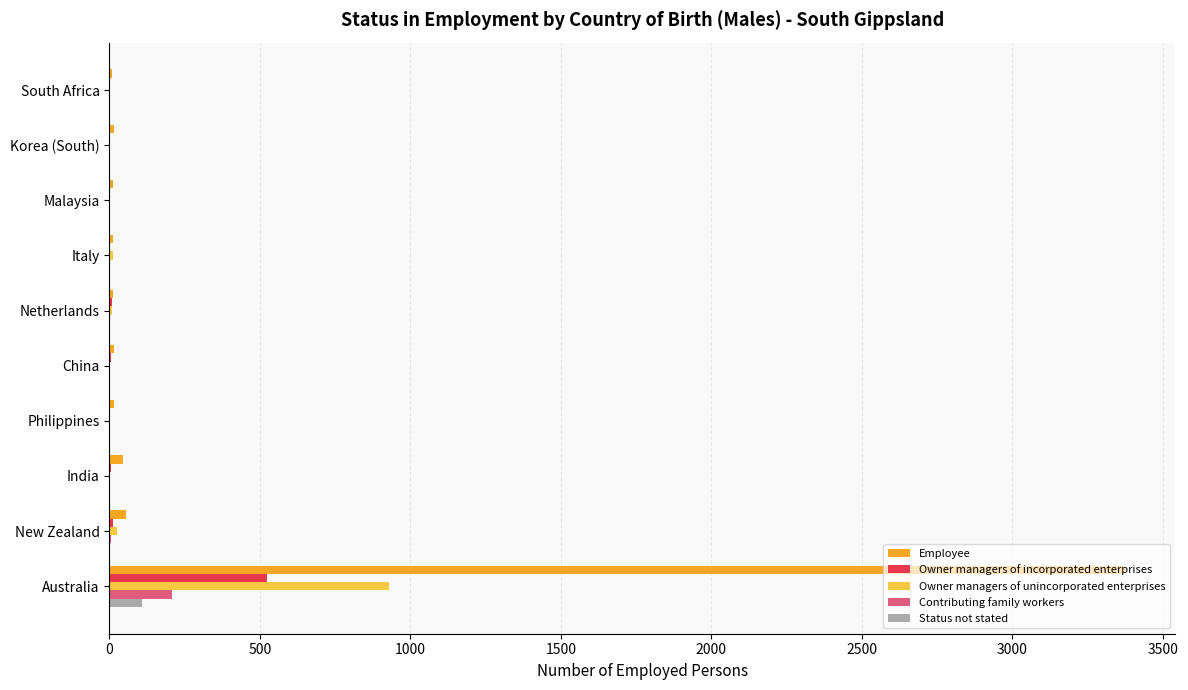

At which category is the sum across all series the highest?

Australia